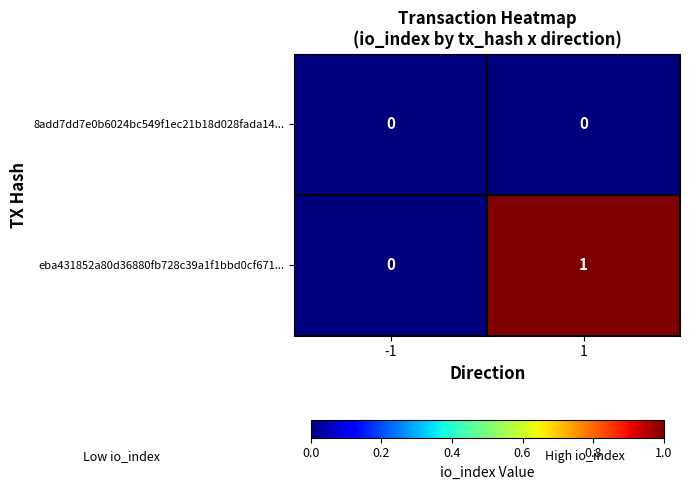

Which series has the widest spread of values?

eba431852a80d36880fb728c39a1f1bbd0cf671...